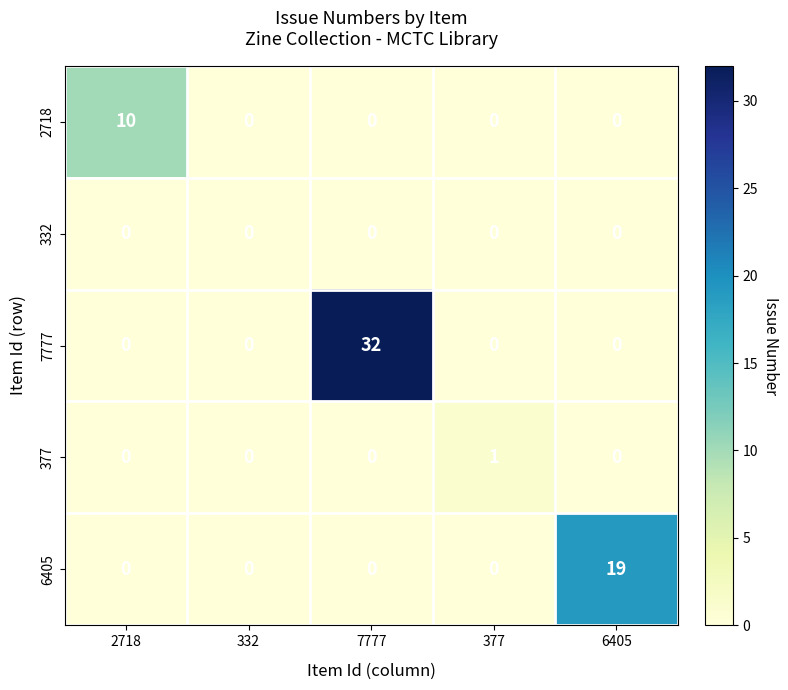

Which series changed the most between 7777 and 377?

7777